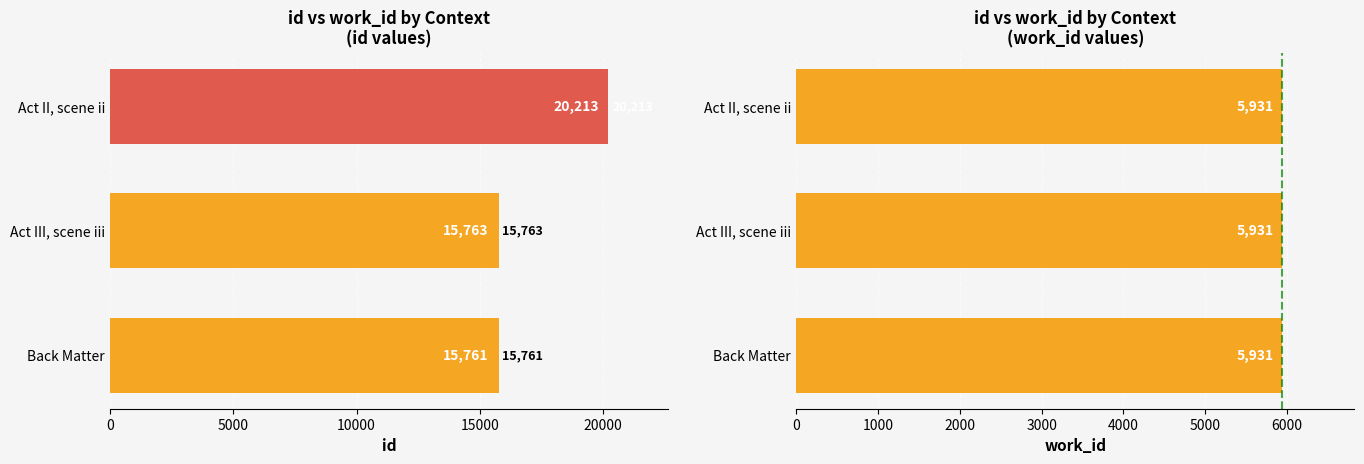

How many data points does each series have?

3